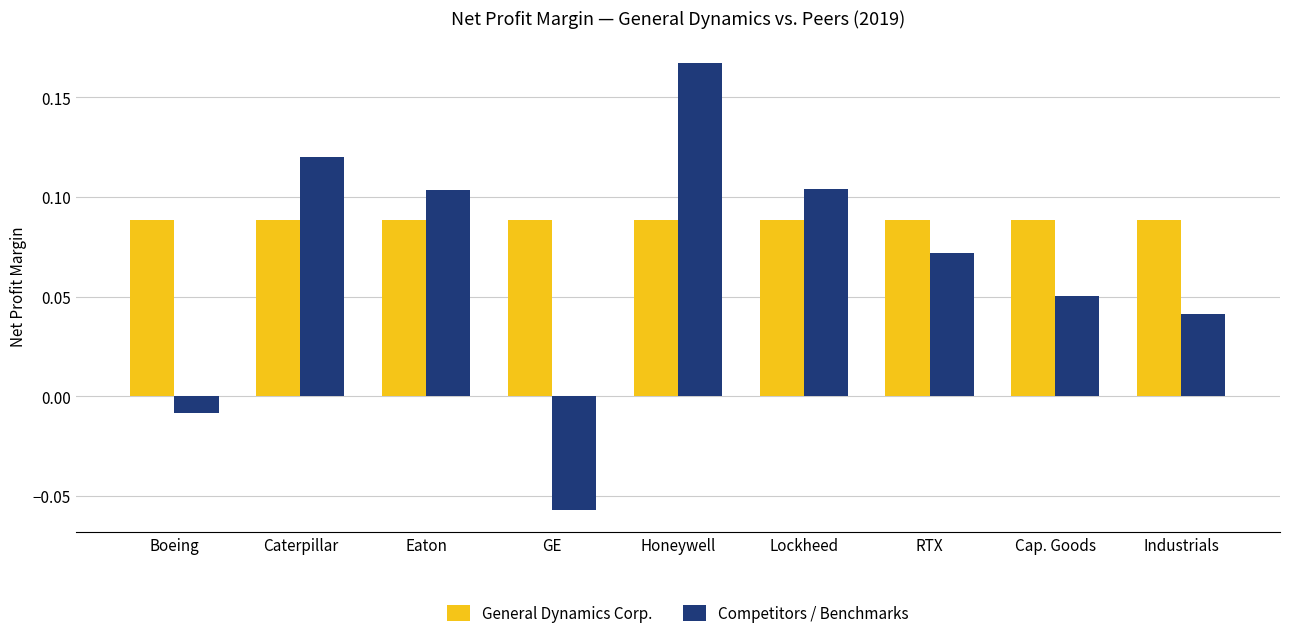

What are all the series names shown in the legend?

General Dynamics Corp., Competitors / Benchmarks